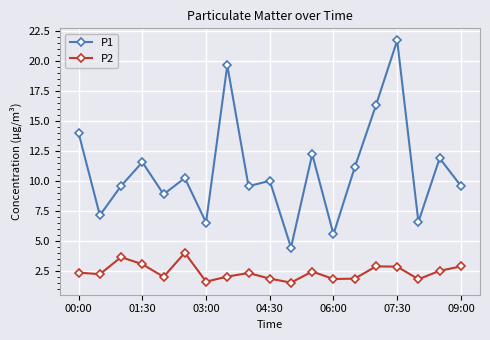

Rank the series by their maximum value, from lowest to highest.

P2, P1